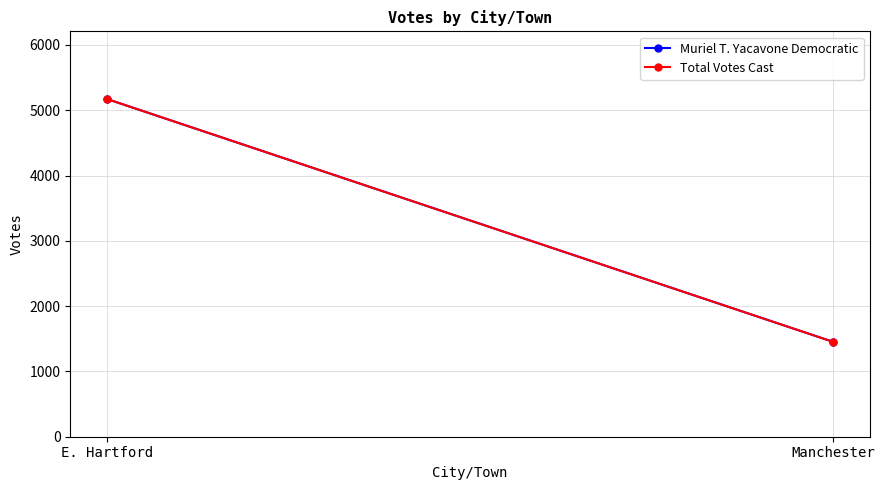

Read the Muriel T. Yacavone Democratic value at E. Hartford, to the nearest 50.

5150